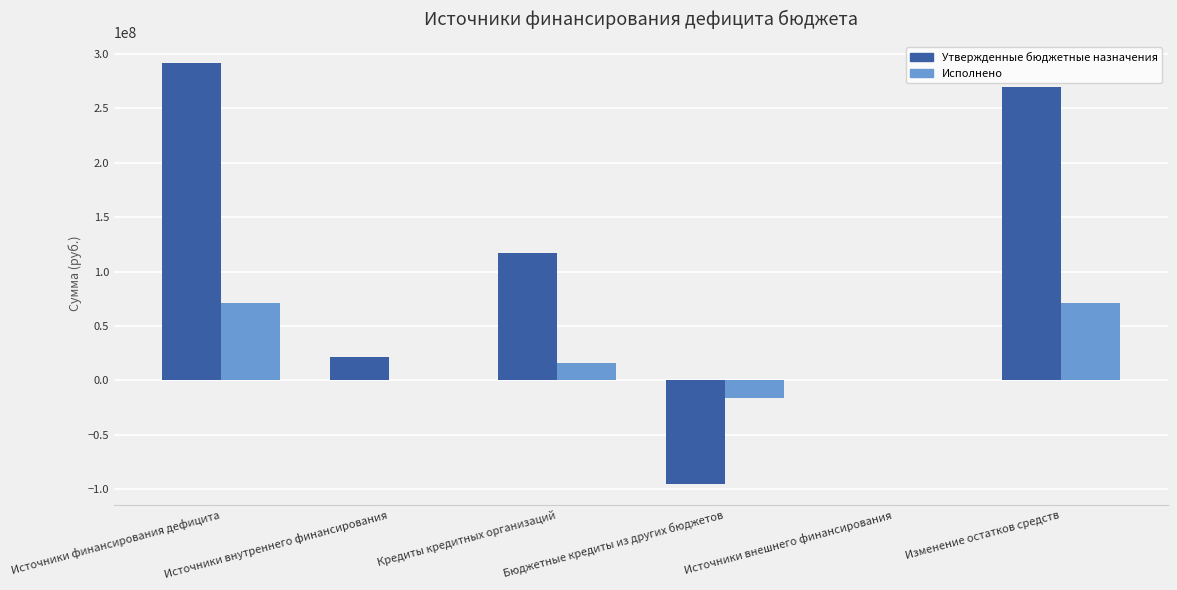

Count the number of data series in this chart.

2